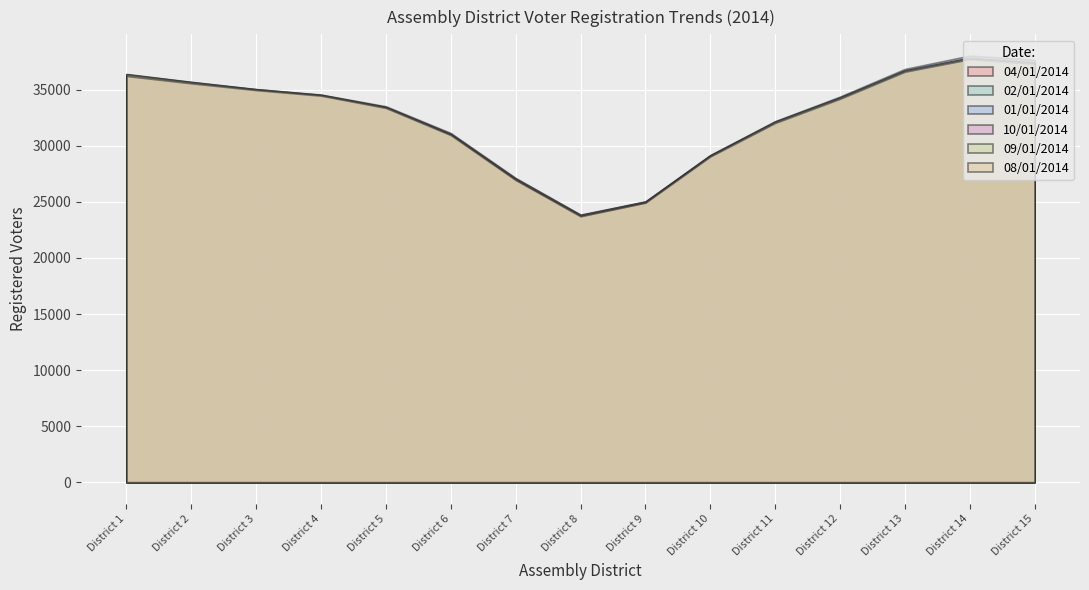

Is the value of 01/01/2014 at District 11 greater than the value of 10/01/2014 at District 4?

No